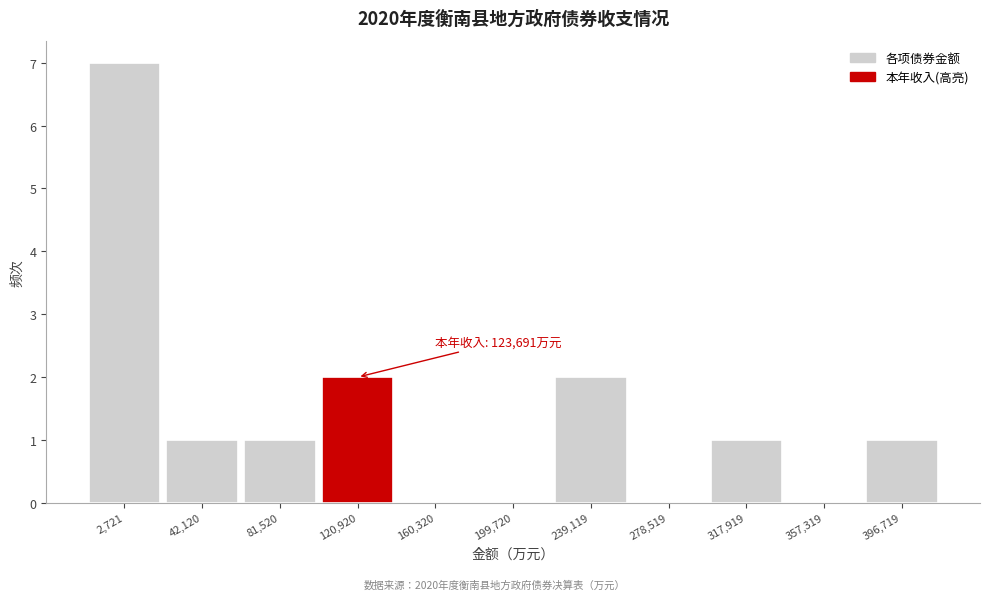

Reading left to right, list all the values displayed in this chart.

2,721=7	42,120=1	81,520=1	120,920=2	160,320=0	199,720=0	239,119=2	278,519=0	317,919=1	357,319=0	396,719=1